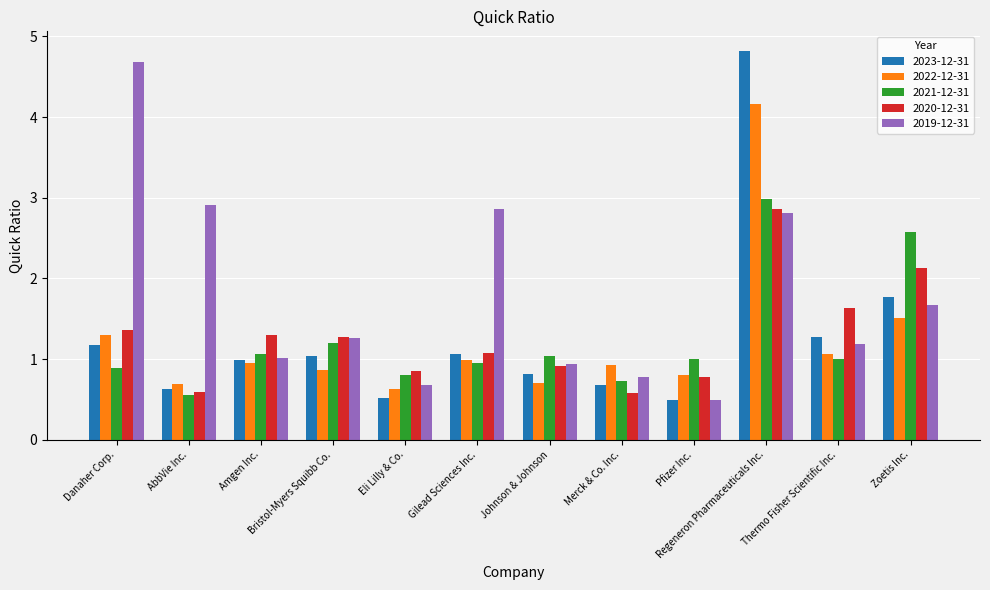

At which label does 2023-12-31 first exceed 1?

Danaher Corp.